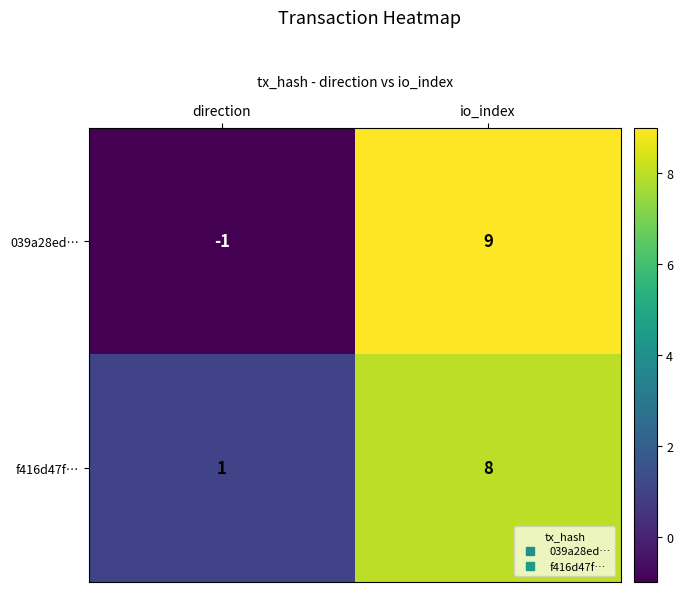

Count the number of data series in this chart.

2